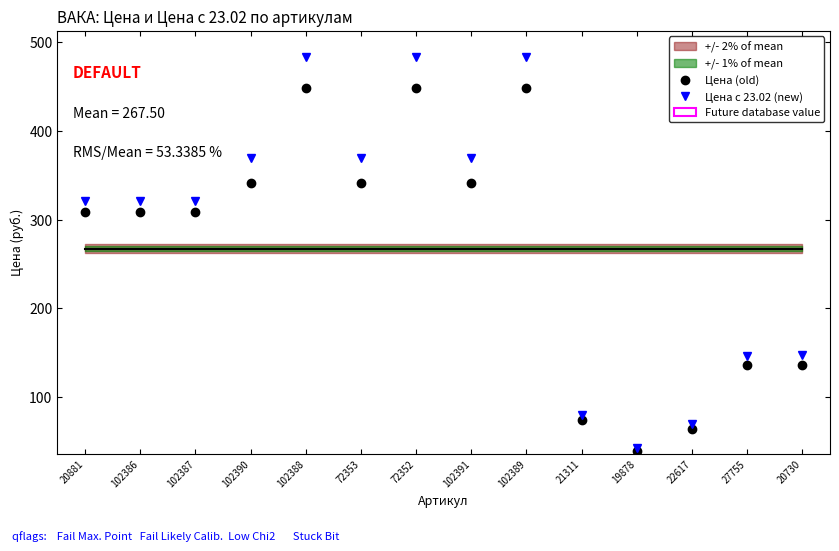

Is it true that Цена (old) equals 341.9 at 102390?

True